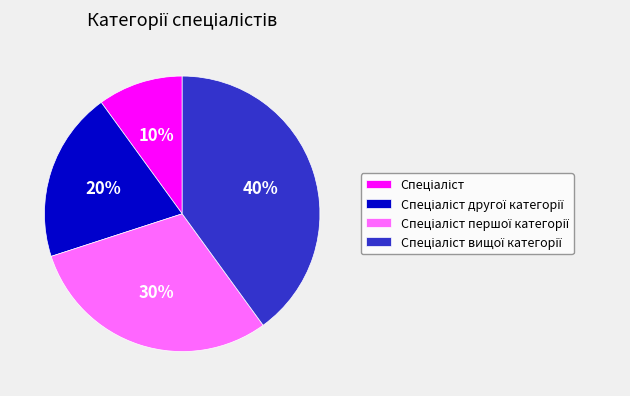

To the nearest percent, what is the difference between the largest and smallest slice percentages?

30%